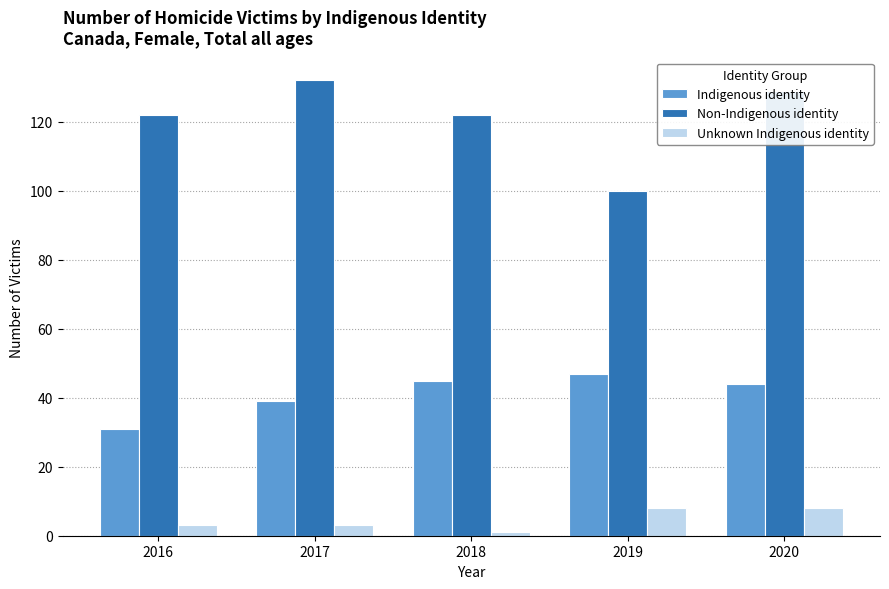

Reading left to right, what are all the values shown in this chart?

Indigenous identity: 31	39	45	47	44
Non-Indigenous identity: 122	132	122	100	129
Unknown Indigenous identity: 3	3	1	8	8